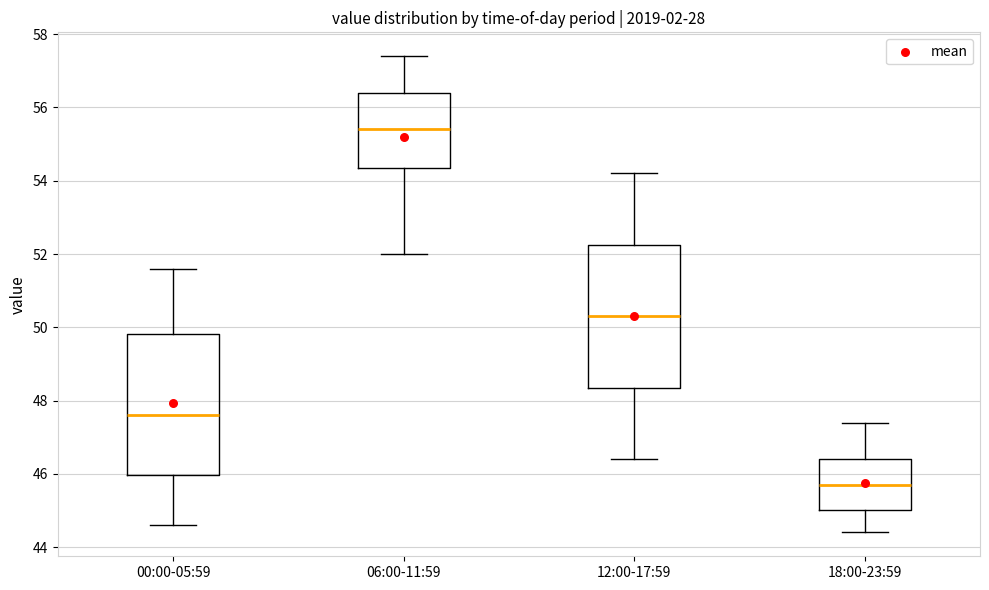

Reading left to right, transcribe this box plot: for each box, give where its median line is, the range the box spans, and where its two whiskers end, as read against the y-axis. The values are not printed on the chart, so give them approximately, as read against the axis.

00:00-05:59: median 47.6, box 46.0 to 49.8, whiskers 44.6 to 51.6
06:00-11:59: median 55.4, box 54.4 to 56.4, whiskers 52.0 to 57.4
12:00-17:59: median 50.4, box 48.4 to 52.2, whiskers 46.4 to 54.2
18:00-23:59: median 45.8, box 45.0 to 46.4, whiskers 44.4 to 47.4